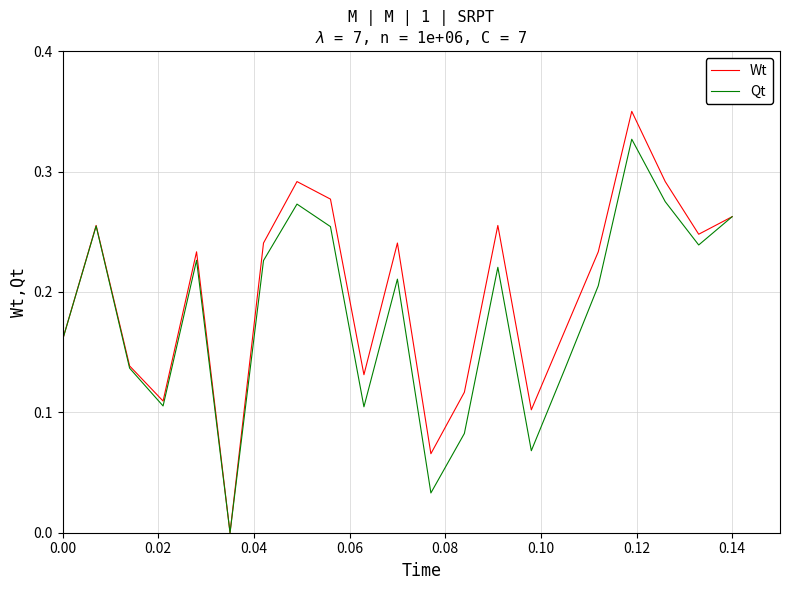

Rank the series by their maximum value, from lowest to highest.

Qt, Wt